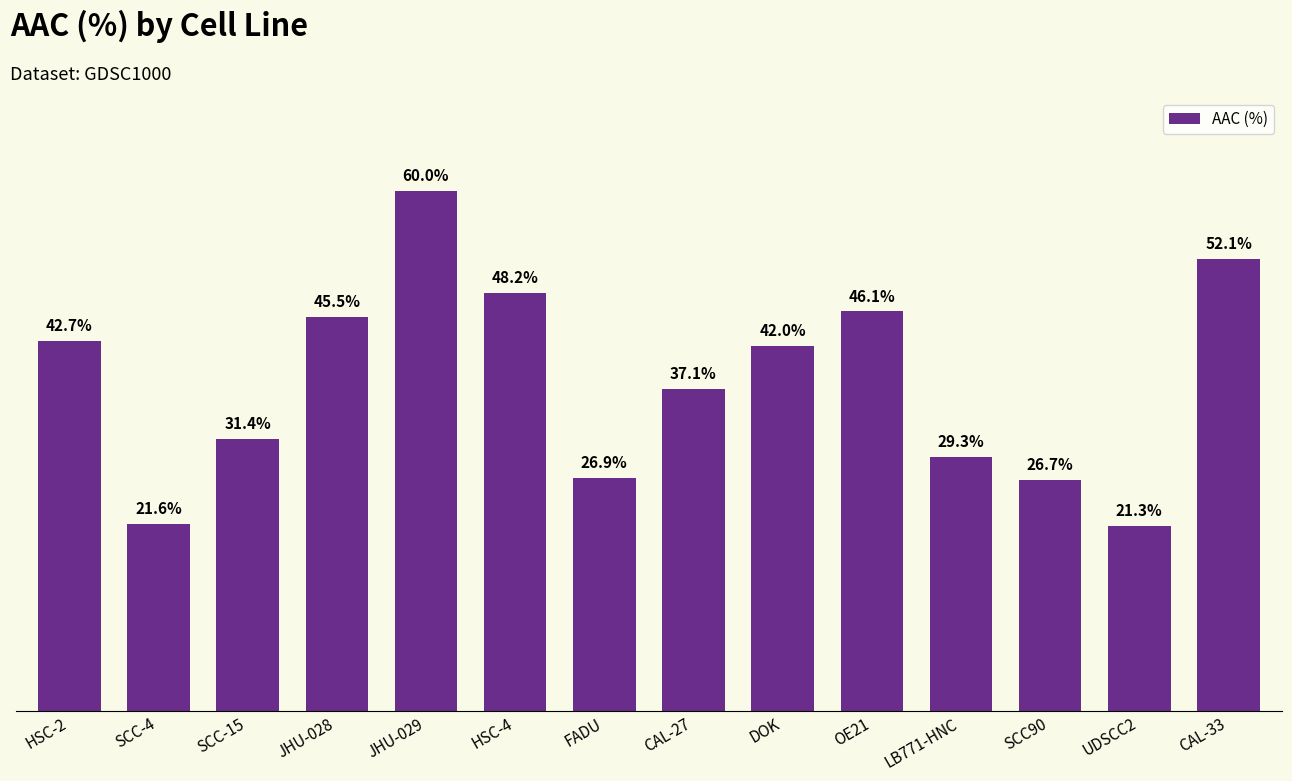

Are the bars grouped side by side (vs. stacked)?

No